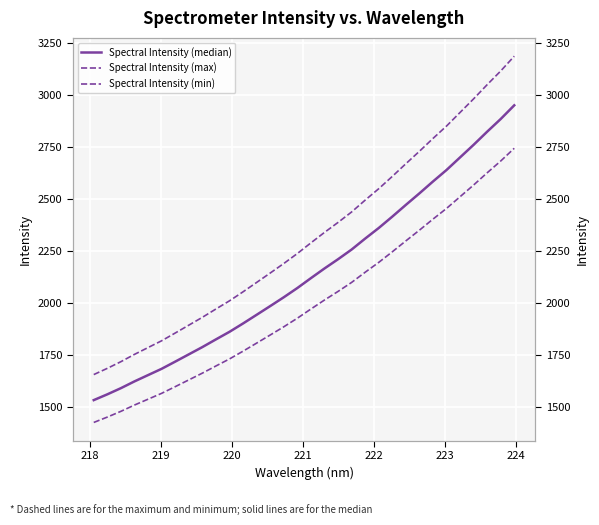

True or false: Spectral Intensity (min) and Spectral Intensity (max) cross at least once.

False